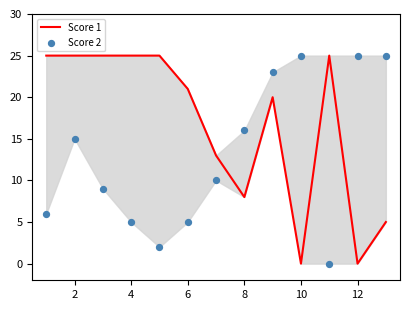

At how many categories does at least one series exceed 23?

9